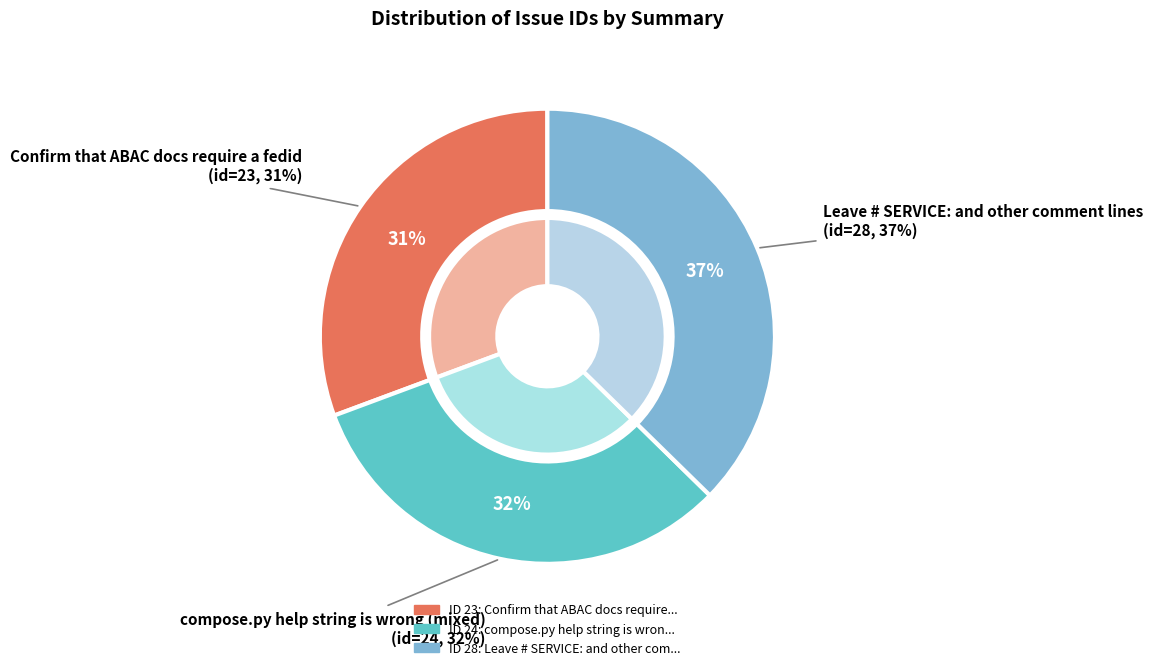

How many segments does this pie chart have?

3